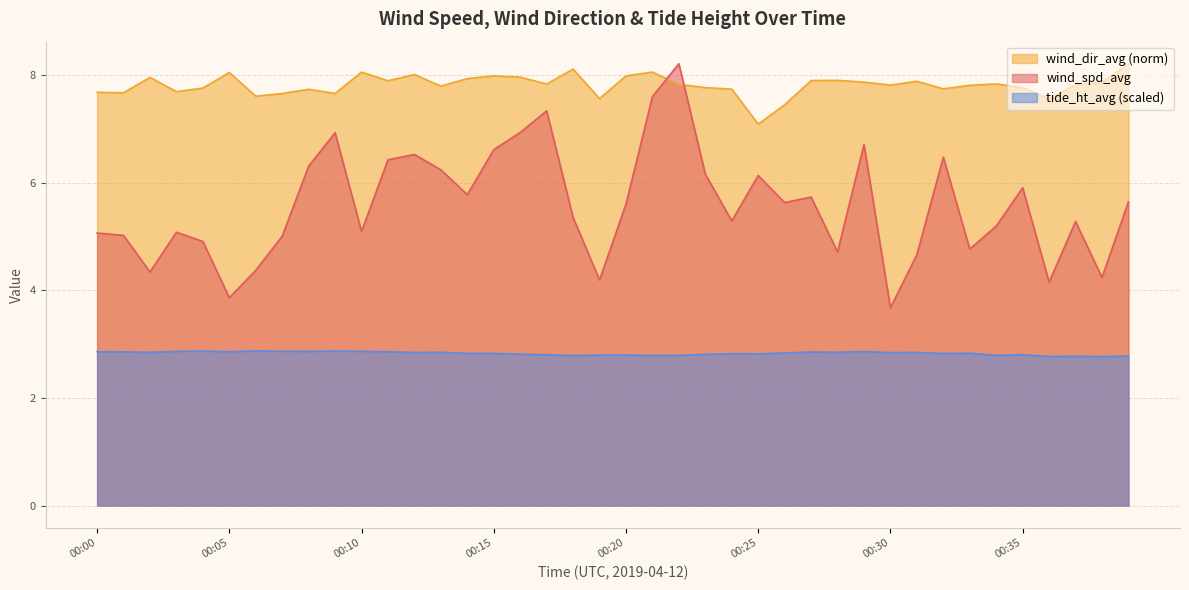

How many data points in wind_spd_avg are above 5?

29